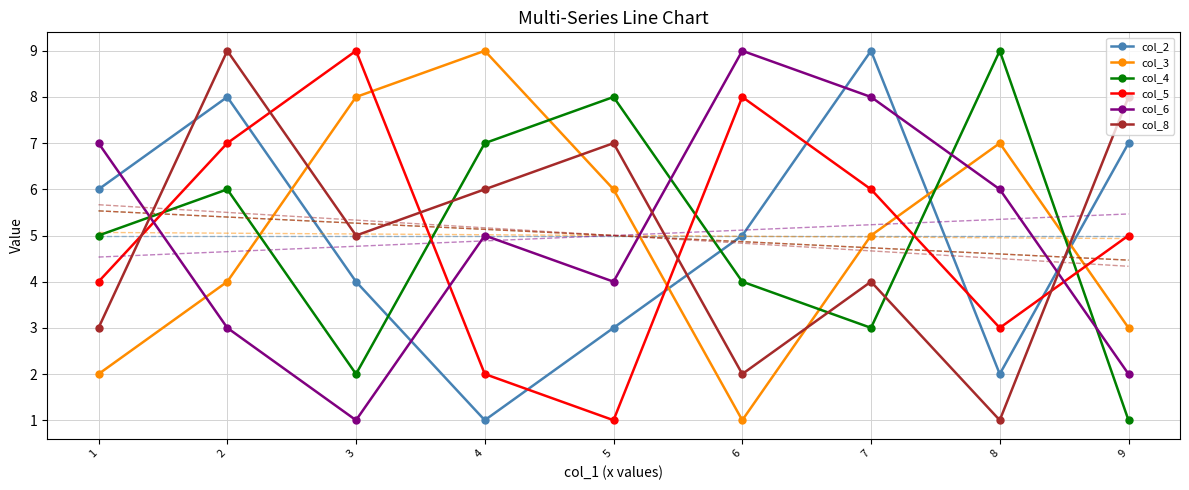

What is the difference between the maximum and minimum values in the col_2 series?

8